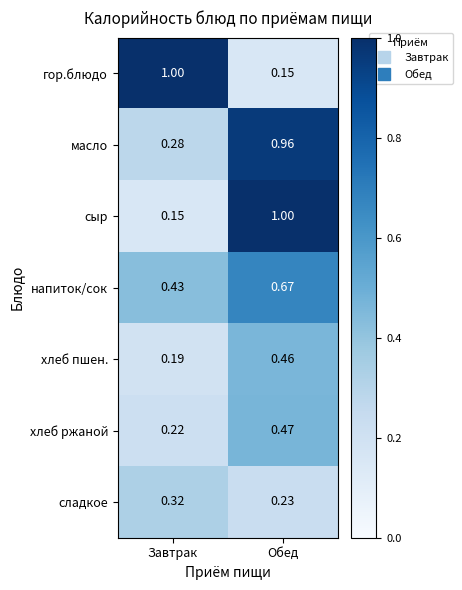

Where is хлеб пшен. nearest to the value 0?

Завтрак